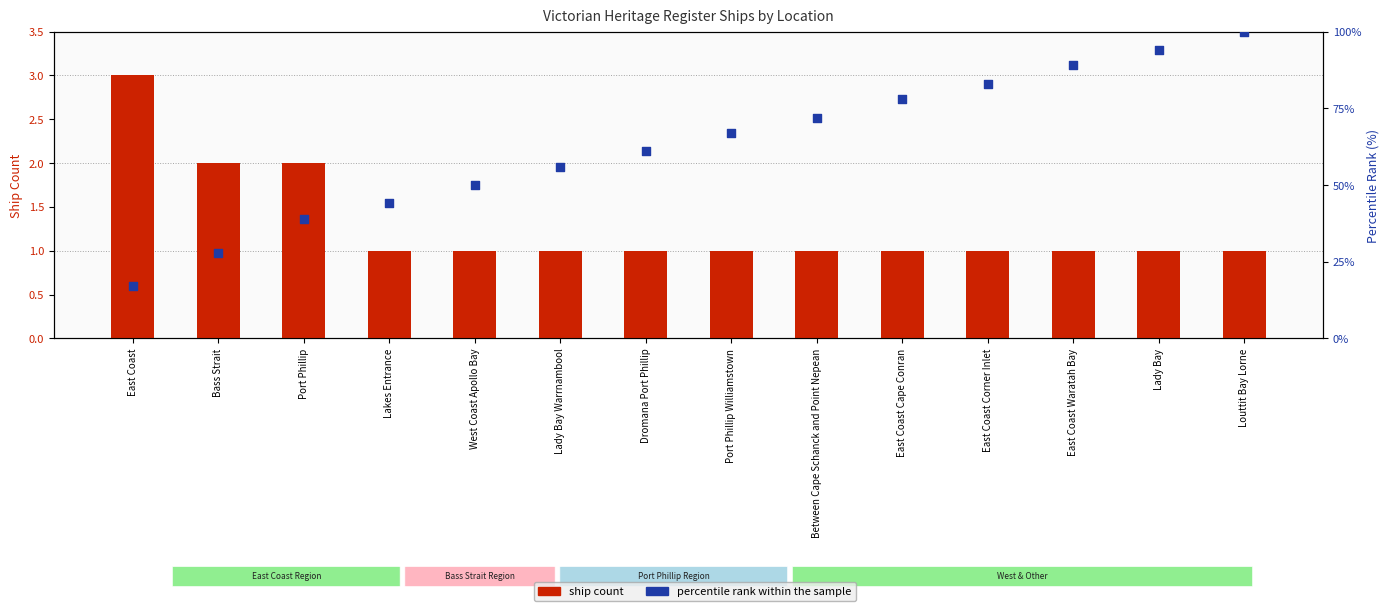

At how many categories does at least one series exceed 2?

14